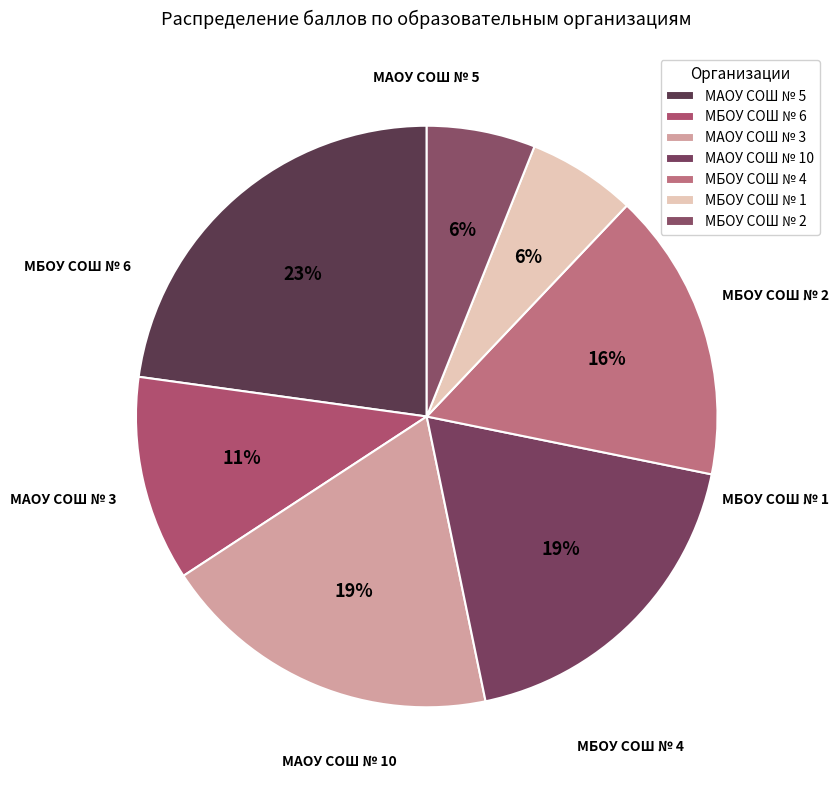

Approximately how many times larger is the value at МБОУ СОШ № 2 compared to МБОУ СОШ № 1?

1.0